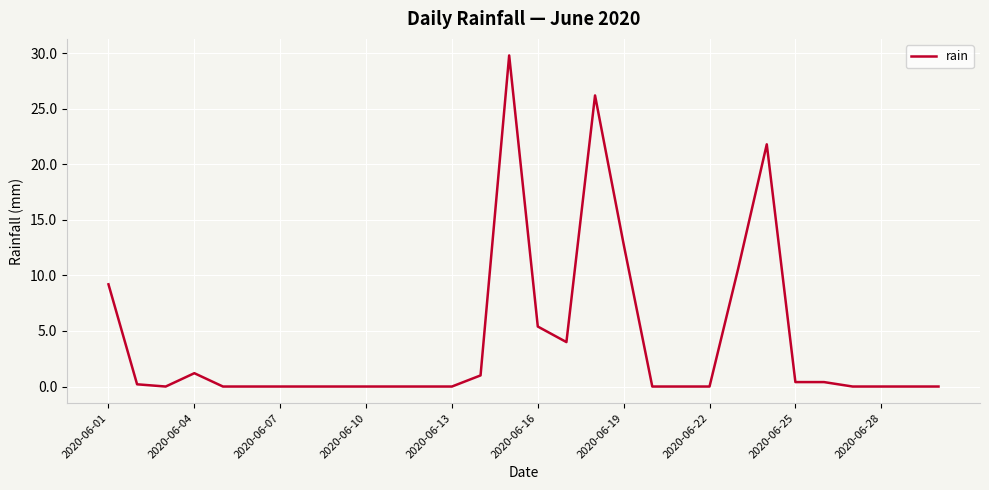

What is the greatest value displayed?

29.8